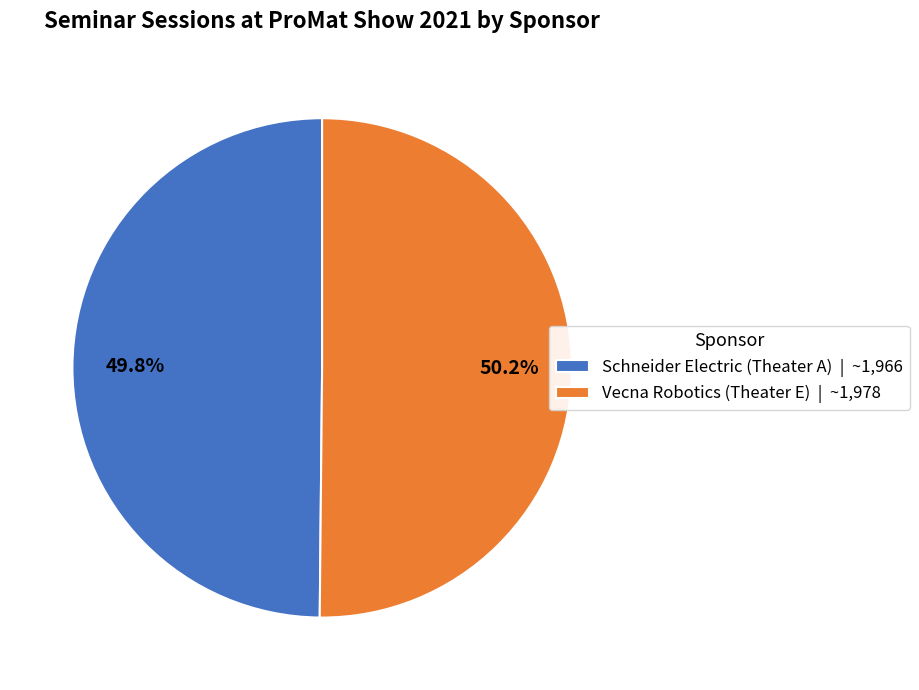

What percentage is the Vecna Robotics (Theater E) slice, to the nearest percent?

50%